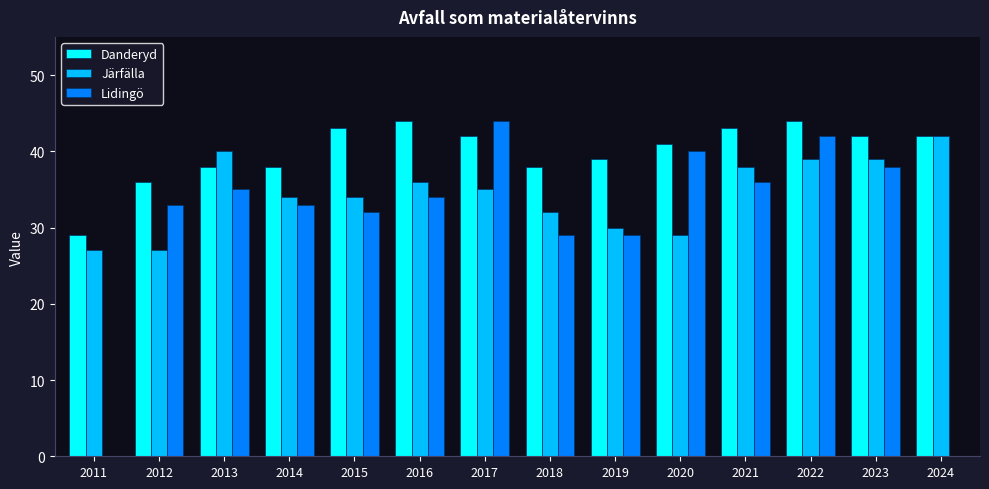

The value of Järfälla at 2018 is 32. True or false?

True